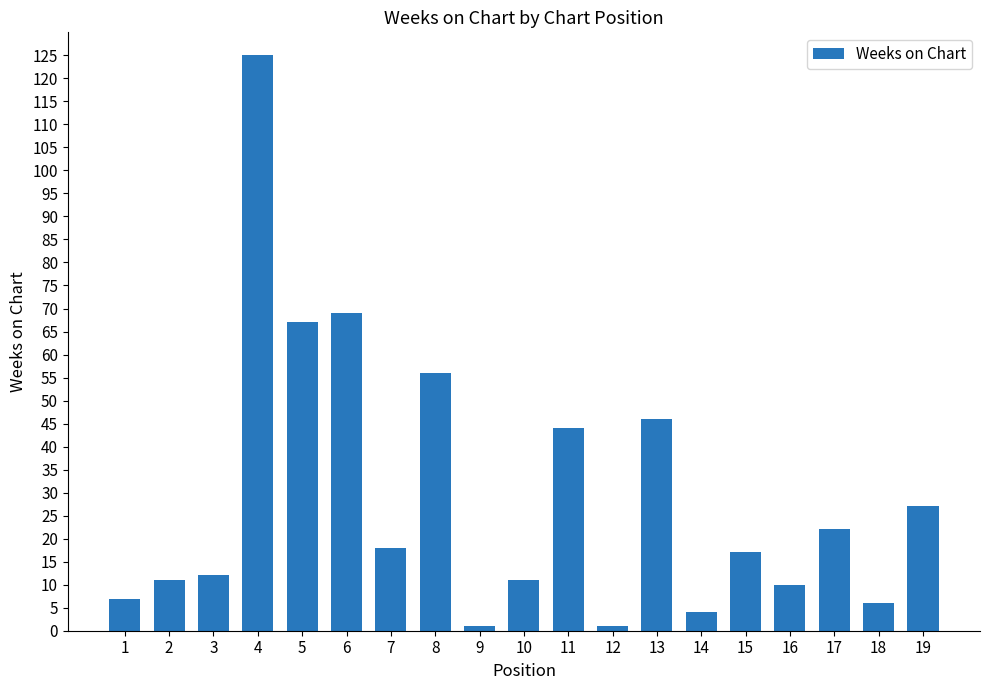

Where is the data nearest to the value 63?

5